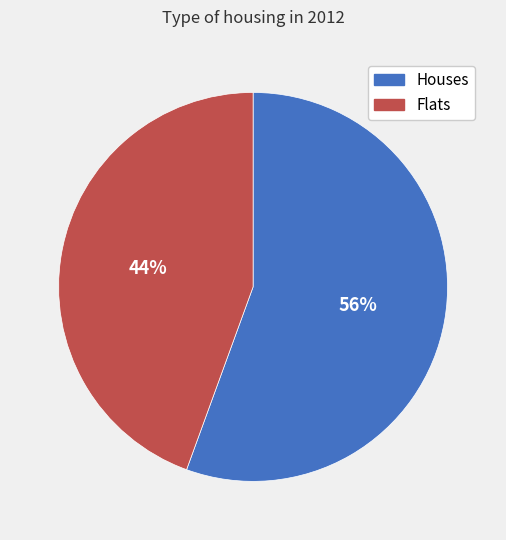

Is there a majority slice in this chart?

Yes